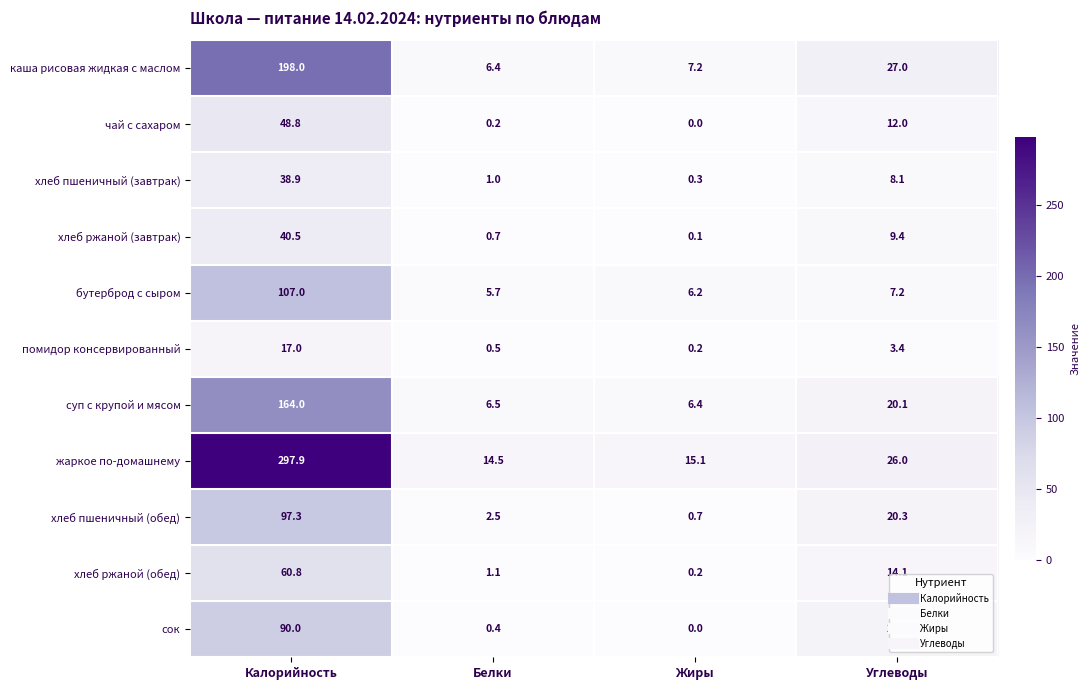

Is it true that бутерброд с сыром equals 5.7 at Белки?

True